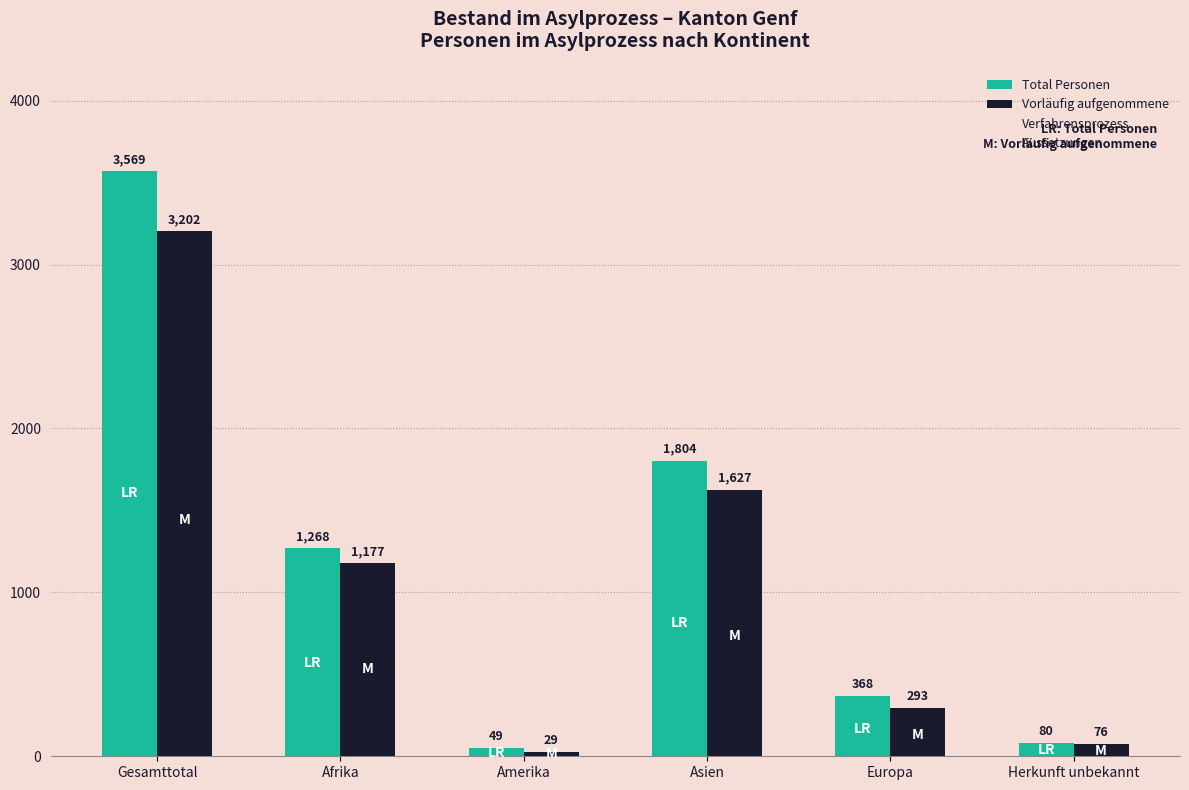

Which category has the highest value in the Total Personen series?

Gesamttotal